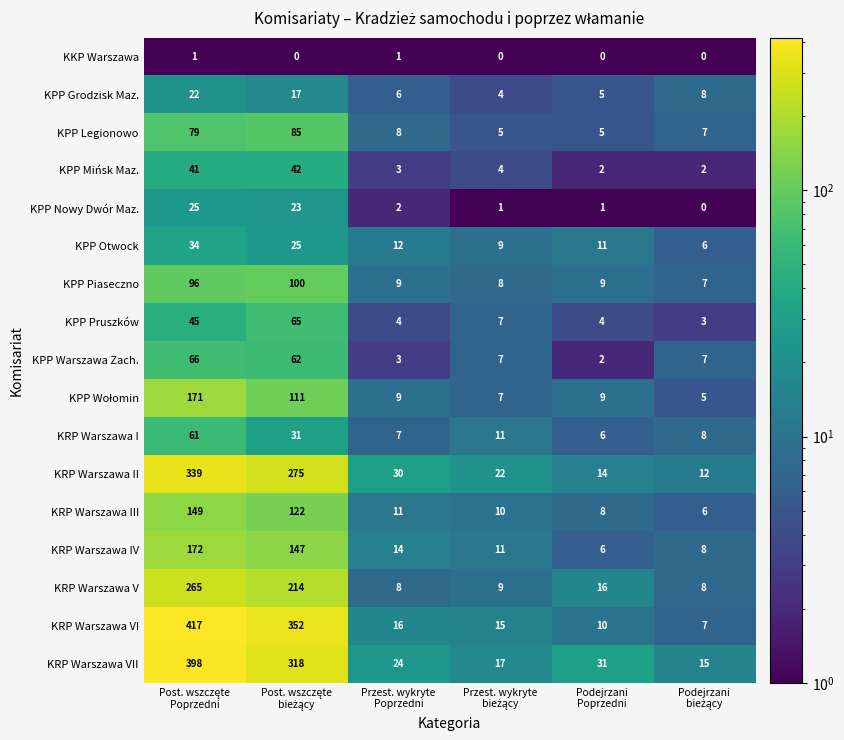

What is the average value of the KRP Warszawa VI series?

136